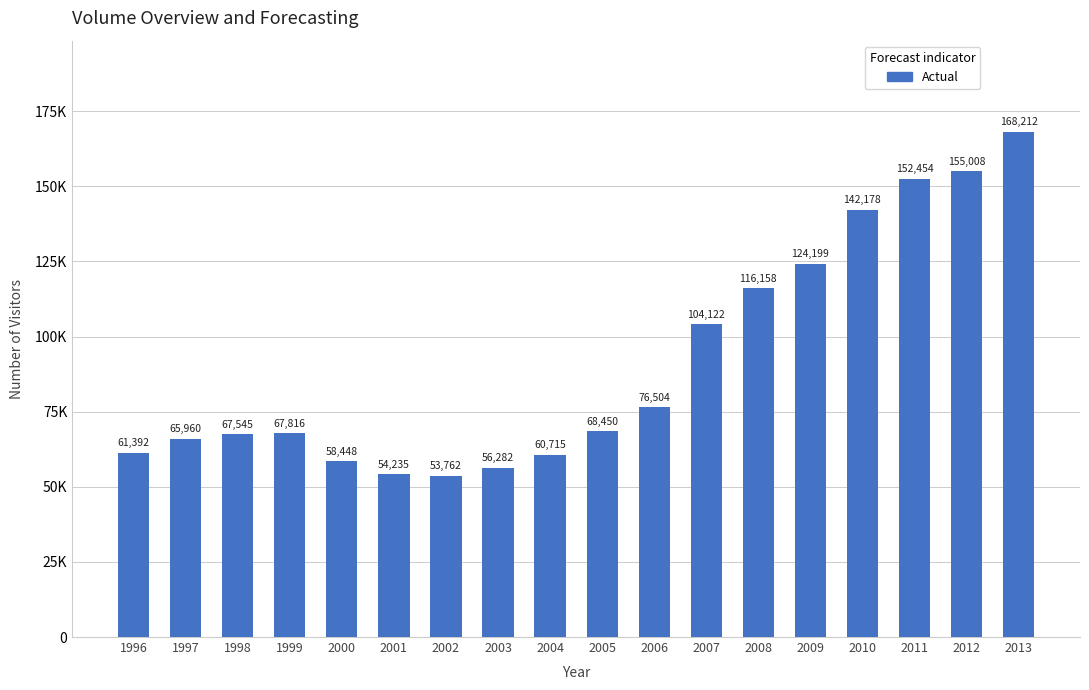

Rank the categories by value from highest to lowest.

2013, 2012, 2011, 2010, 2009, 2008, 2007, 2006, 2005, 1999, 1998, 1997, 1996, 2004, 2000, 2003, 2001, 2002